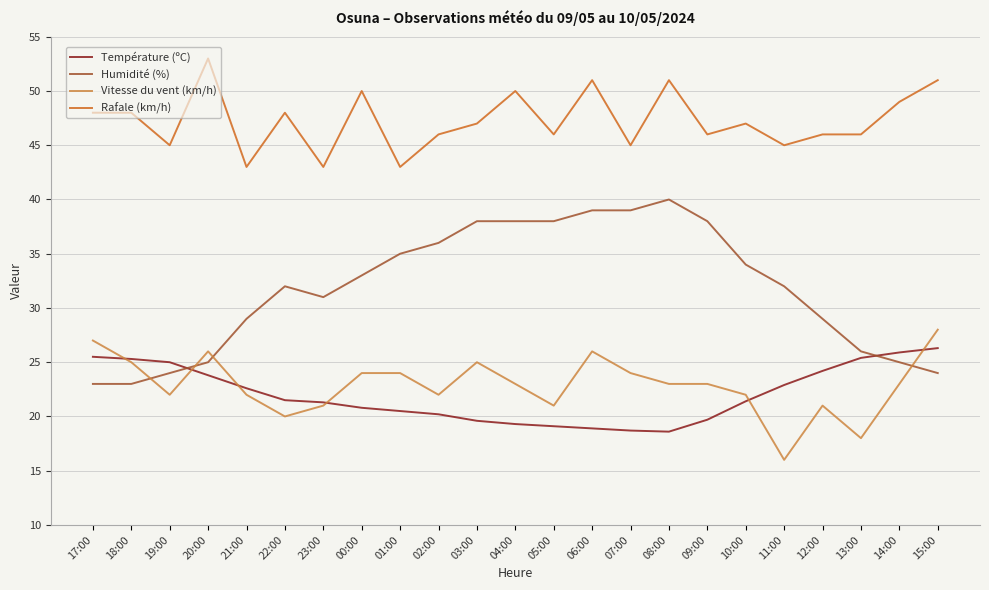

What is the highest value of the Température (ºC) series?

26.3